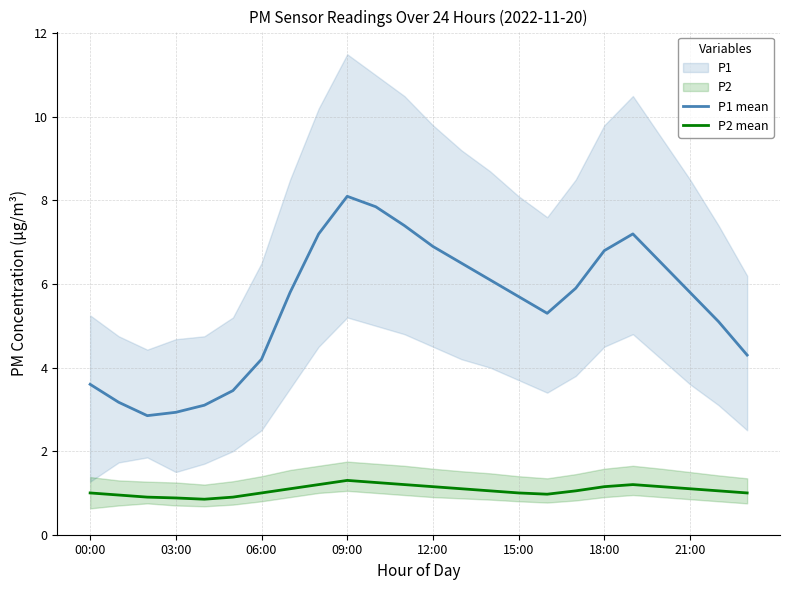

True or false: P1 mean has a value of 5.8 at 21:00.

True